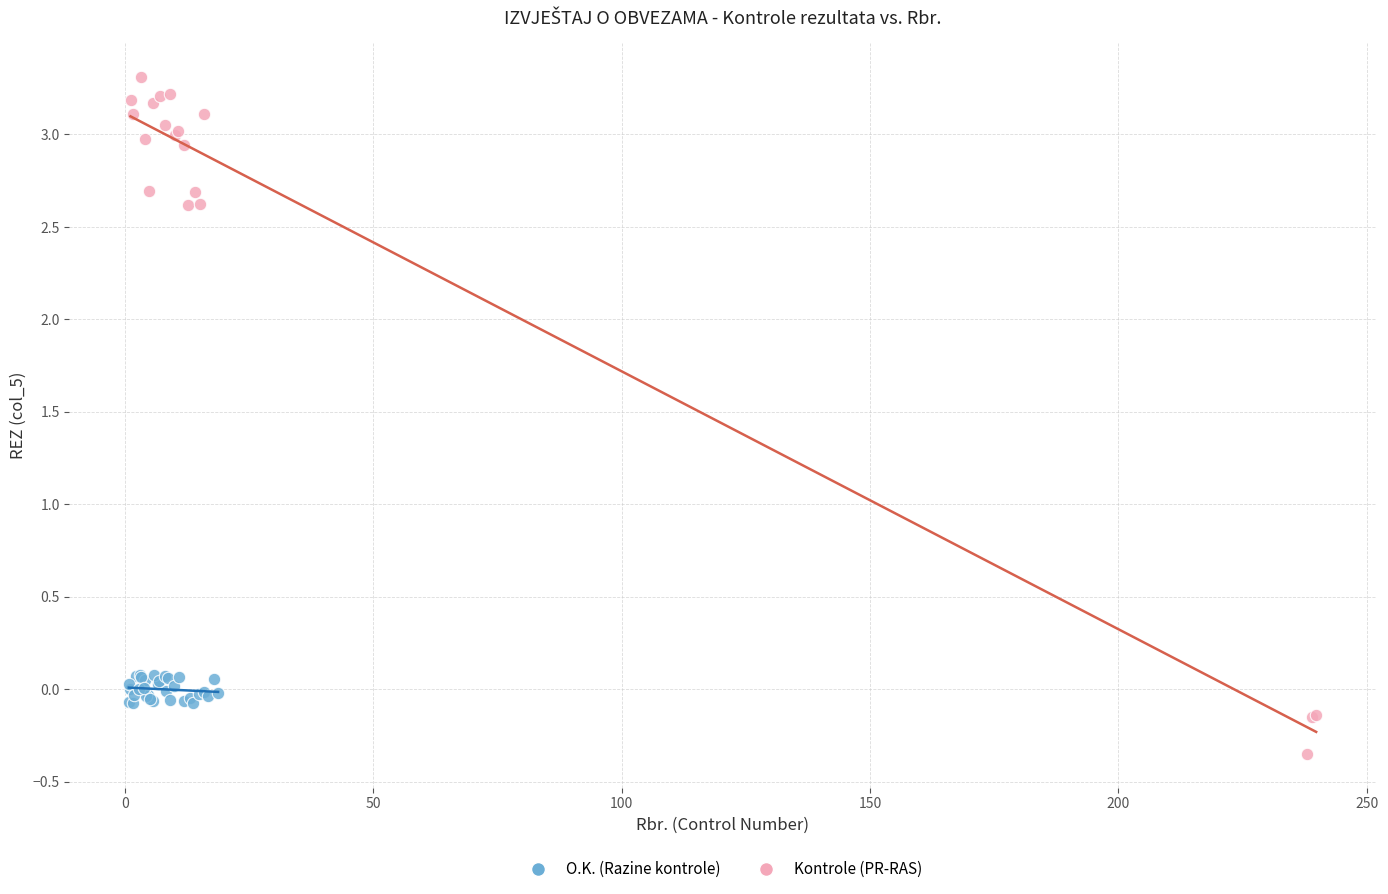

Which series has the widest spread of Y values?

Kontrole (PR-RAS)